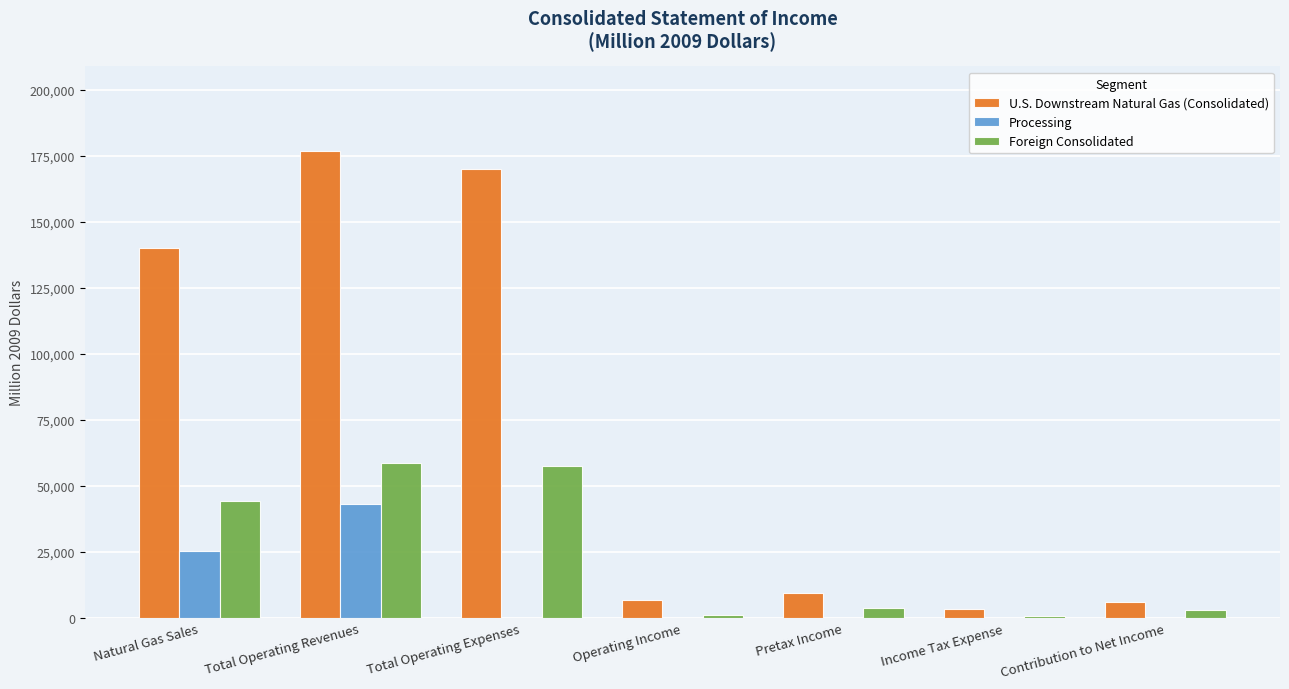

At which label does U.S. Downstream Natural Gas (Consolidated) reach its peak?

Total Operating Revenues